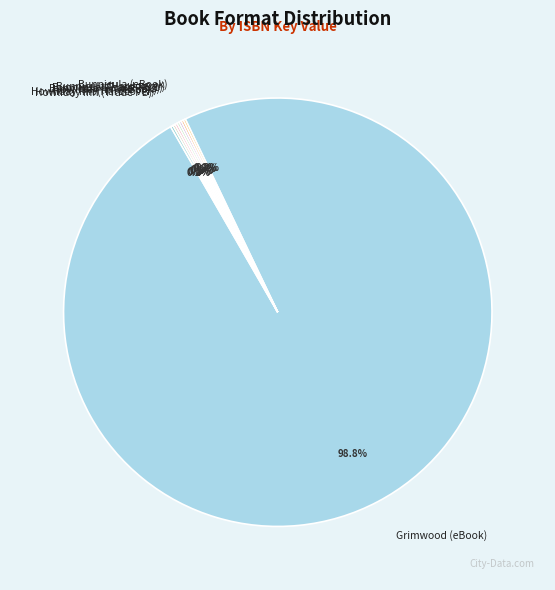

Is there any slice that represents more than half of the pie?

Yes